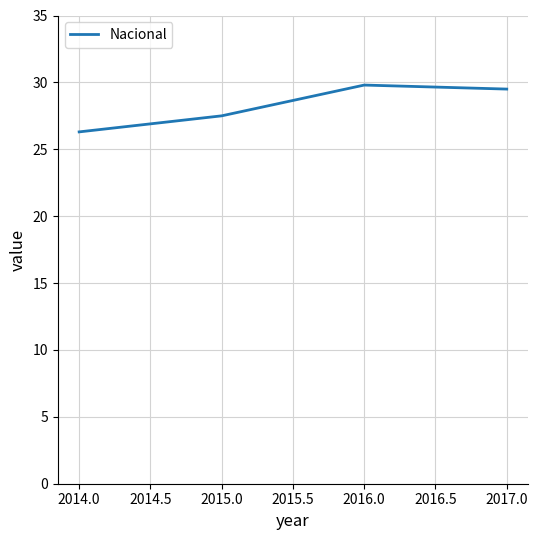

What is the change in value from 2014.0 to 2015.0?

+1.2